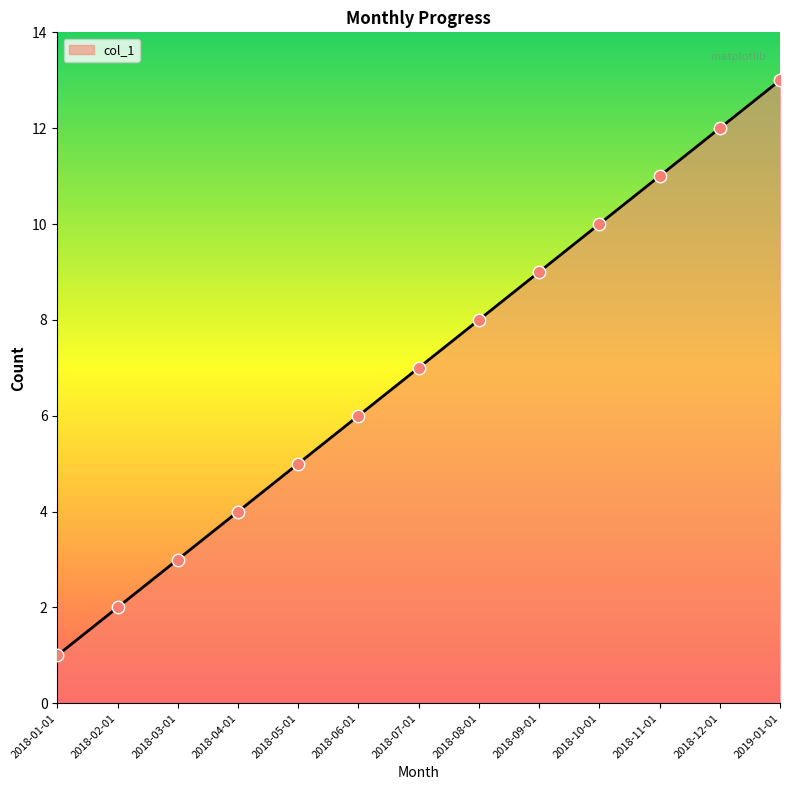

Between 2019-01-01 and 2018-10-01, which is larger?

2019-01-01